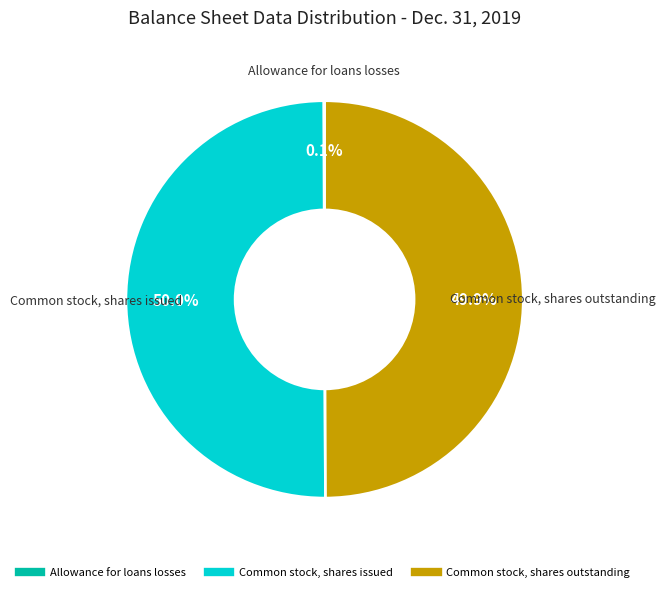

Is the sum of Common stock, shares outstanding and Common stock, shares issued greater than half?

Yes